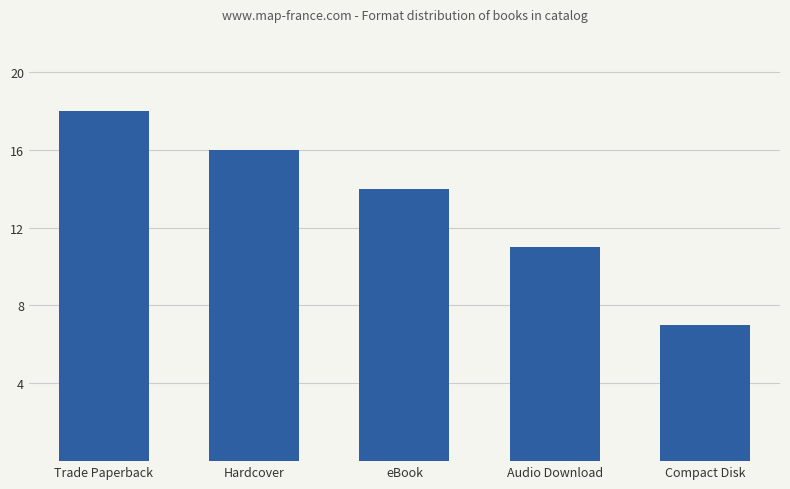

List the labels in order of value, largest first.

Trade Paperback, Hardcover, eBook, Audio Download, Compact Disk